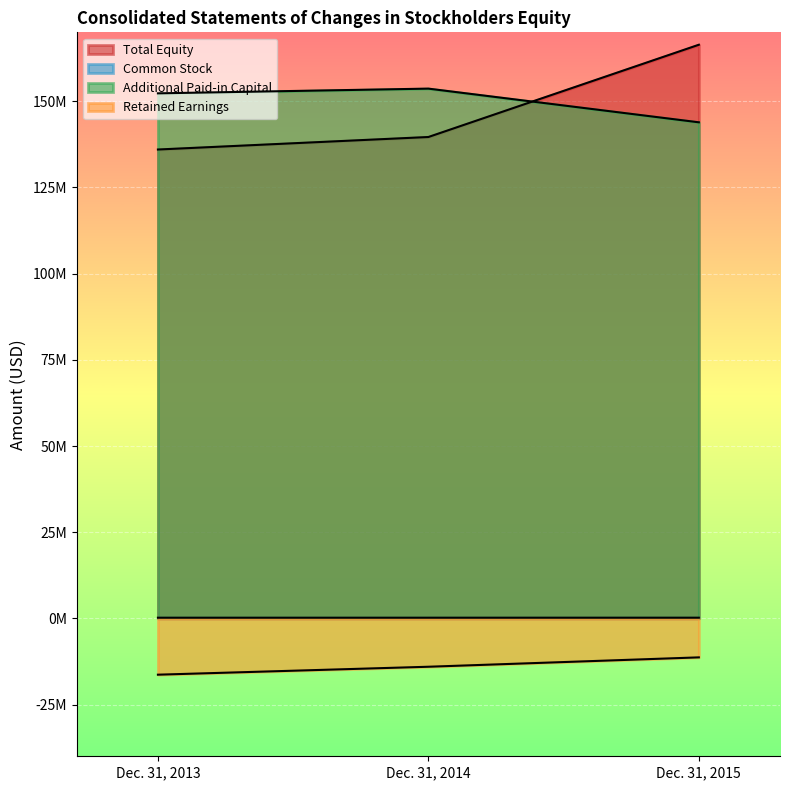

What are all the series names shown in the legend?

Total Equity, Common Stock, Additional Paid-in Capital, Retained Earnings